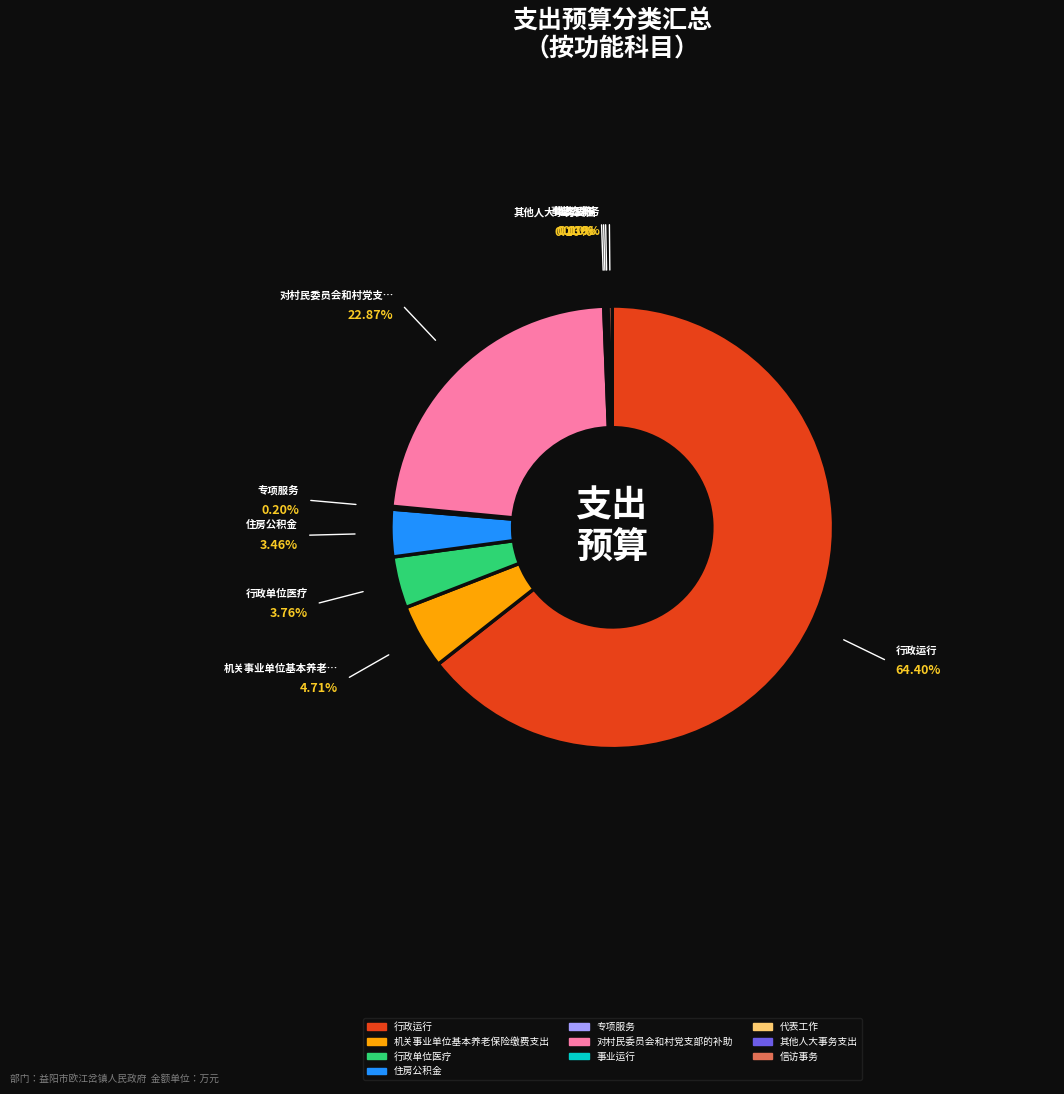

What is the total percentage of 专项服务 and 事业运行?

0.3%